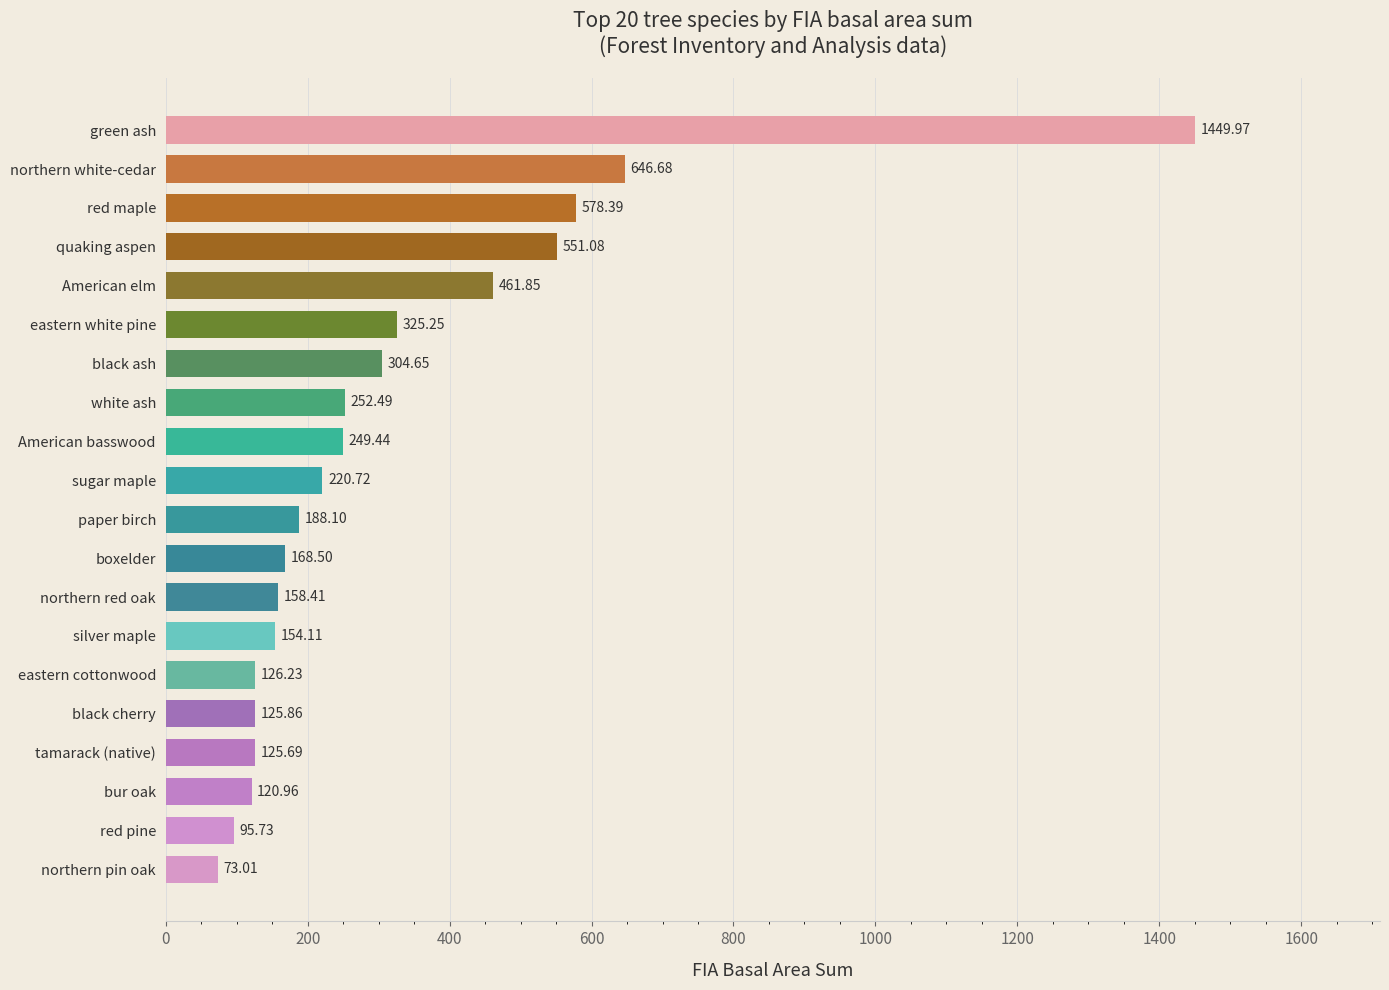

Between bur oak and northern pin oak, which is larger?

bur oak